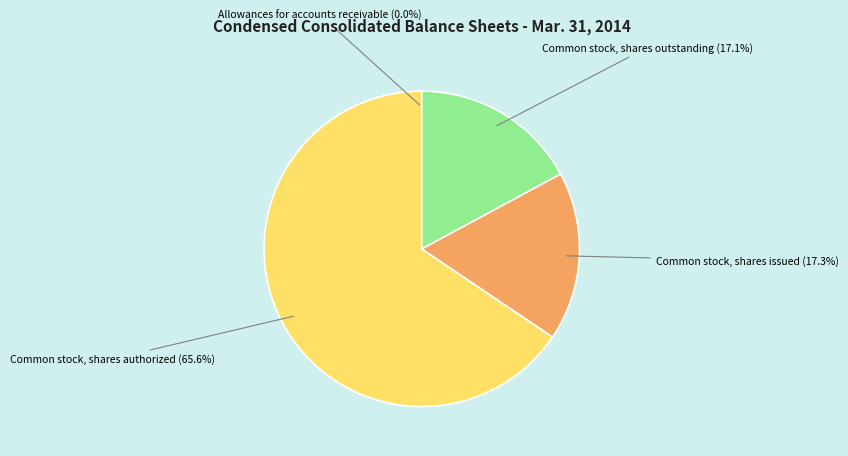

Approximately how many times larger is the value at Common stock, shares authorized compared to Common stock, shares issued?

3.8